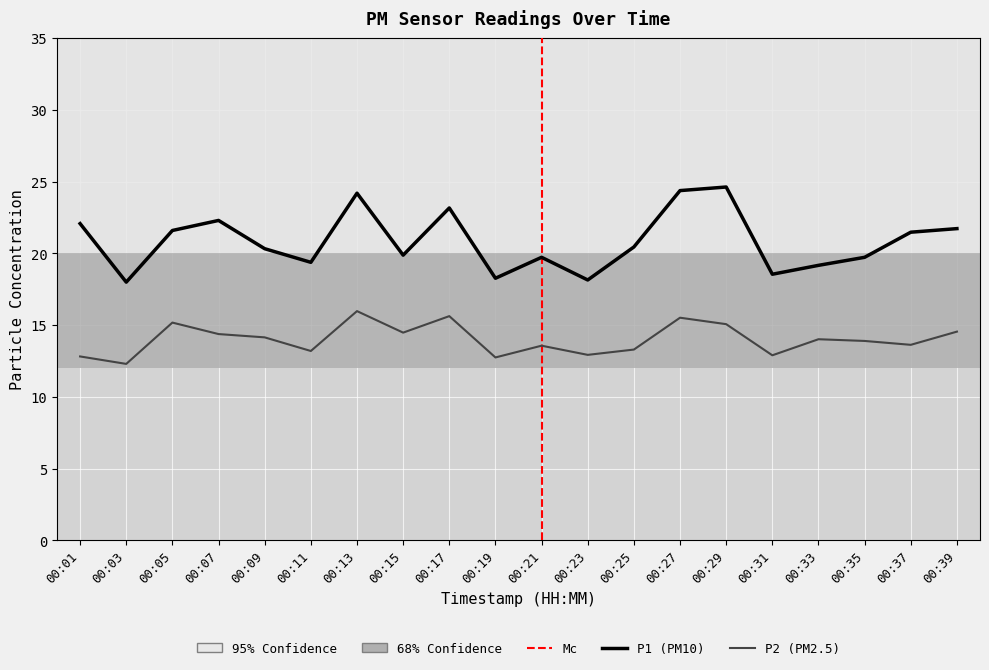

Rank the series by their average value, from highest to lowest.

P1 (PM10), P2 (PM2.5)